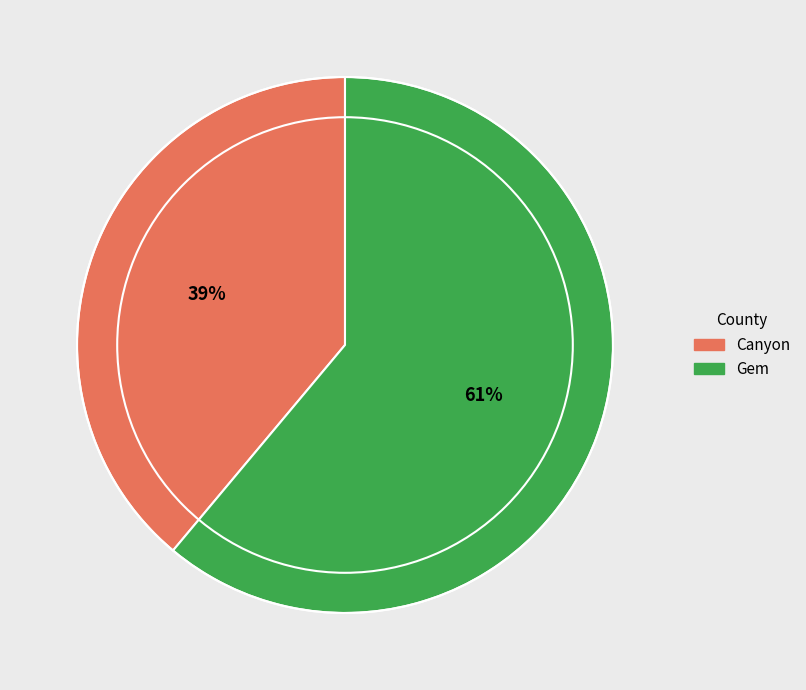

What percentage is the Canyon slice, to the nearest percent?

39%